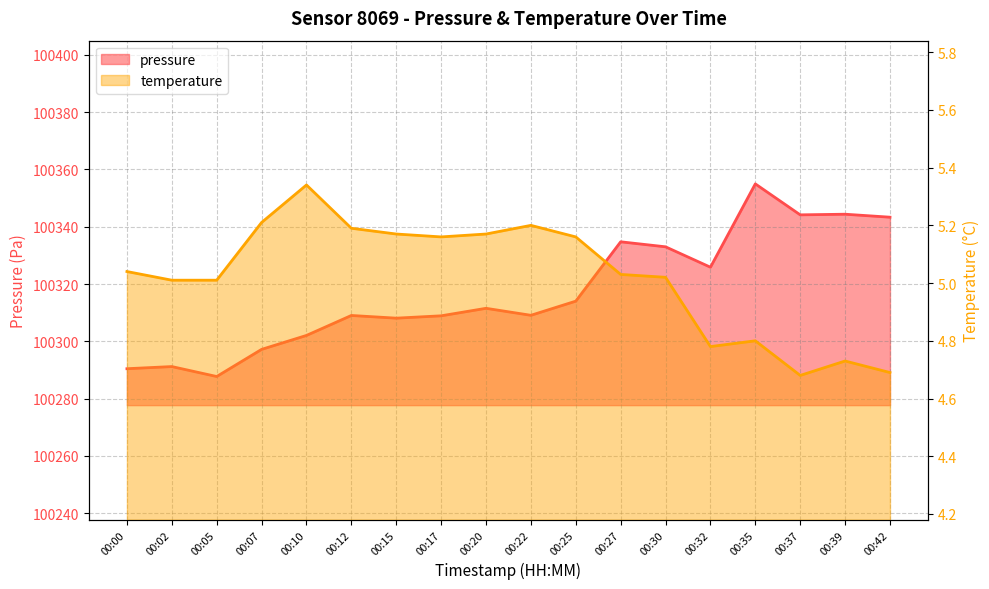

What is the highest value of the temperature series?

5.3